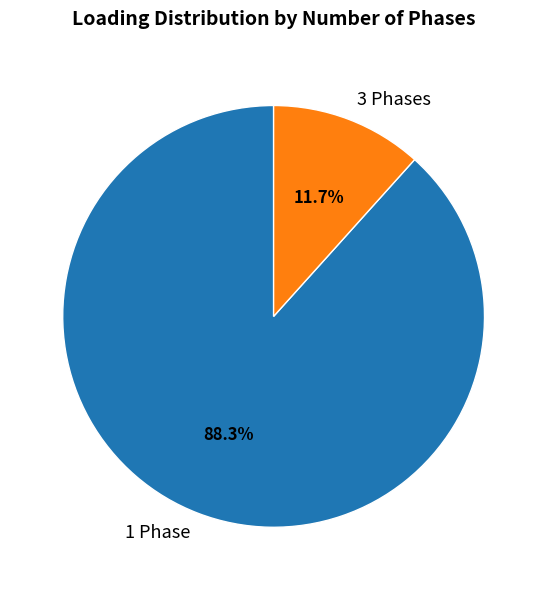

What is the total percentage of 1 Phase and 3 Phases?

100.0%